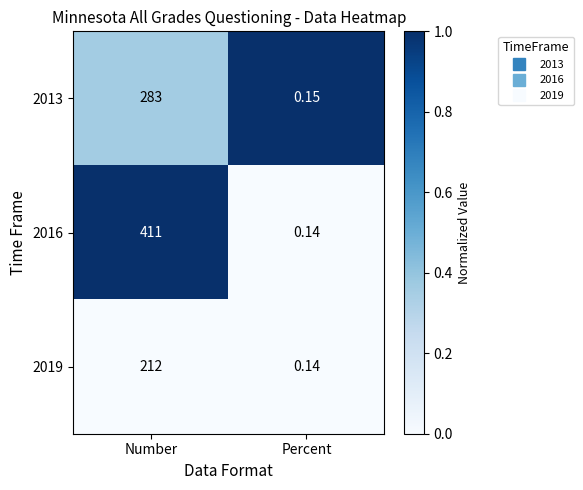

Which series has the largest total across all categories?

2016